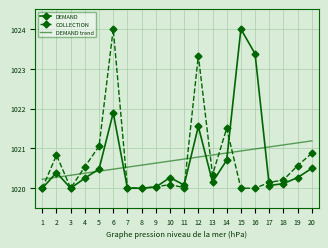

What is the difference between the second highest and second lowest values in the DEMAND series?

3.4